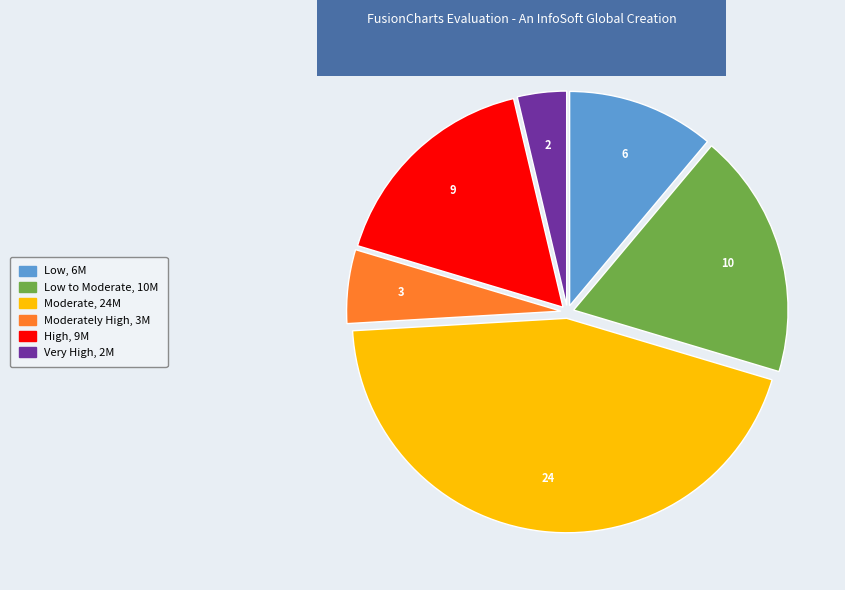

Is there any slice that represents more than half of the pie?

No